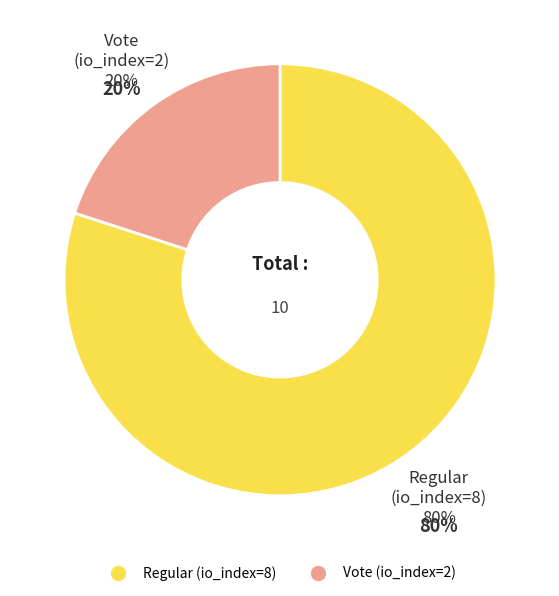

Between Vote (io_index=2) and Regular (io_index=8), which is larger?

Regular (io_index=8)